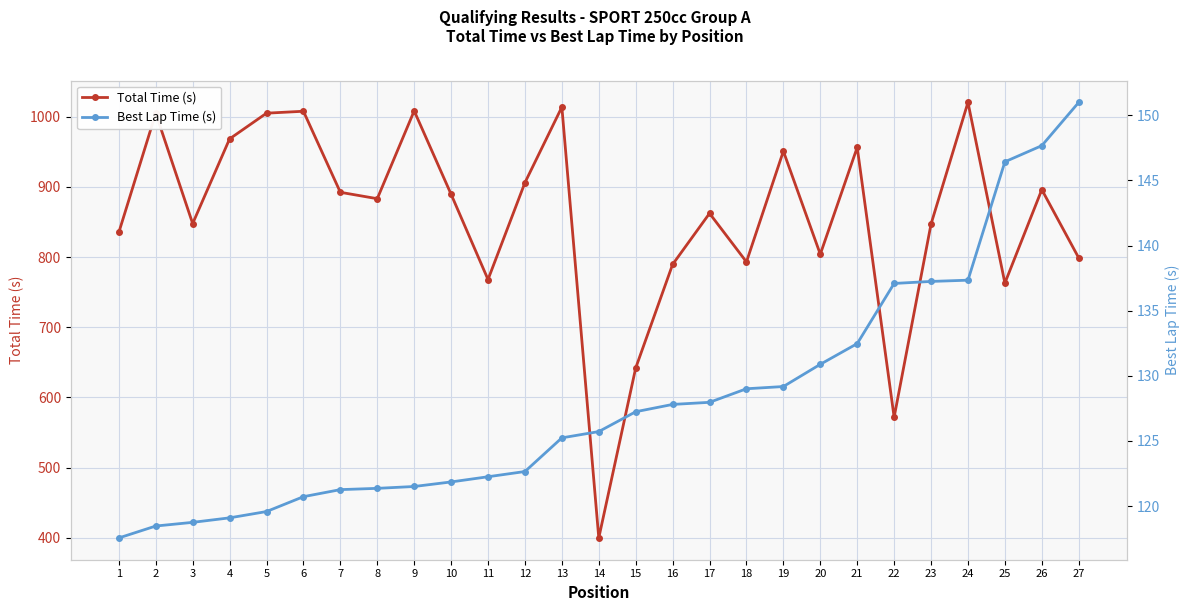

Reading left to right, extract all data points from this chart.

Total Time (s): 1=835.2	2=1005.1	3=847.8	4=968.5	5=1005.1	6=1007.9	7=892.4	8=883.2	9=1008.4	10=889.5	11=768.0	12=906.1	13=1013.9	14=399.6	15=641.9	16=789.5	17=862.3	18=793.1	19=951.0	20=804.0	21=956.4	22=571.7	23=847.2	24=1020.6	25=762.9	26=896.1	27=798.8
Best Lap Time (s): 1=117.6	2=118.5	3=118.8	4=119.1	5=119.6	6=120.7	7=121.3	8=121.4	9=121.5	10=121.9	11=122.3	12=122.7	13=125.2	14=125.7	15=127.2	16=127.8	17=128.0	18=129.0	19=129.2	20=130.9	21=132.5	22=137.1	23=137.2	24=137.3	25=146.4	26=147.7	27=151.0